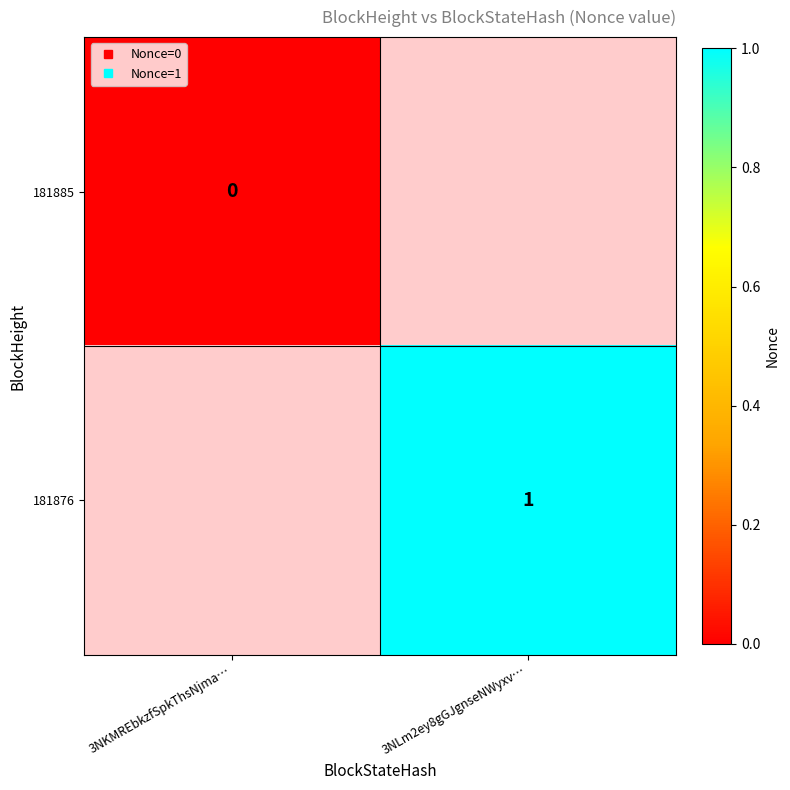

Which has a higher value, 3NKMREbkzfSpkThsNjma… or 3NLm2ey8gGJgnseNWyxv…?

3NLm2ey8gGJgnseNWyxv…